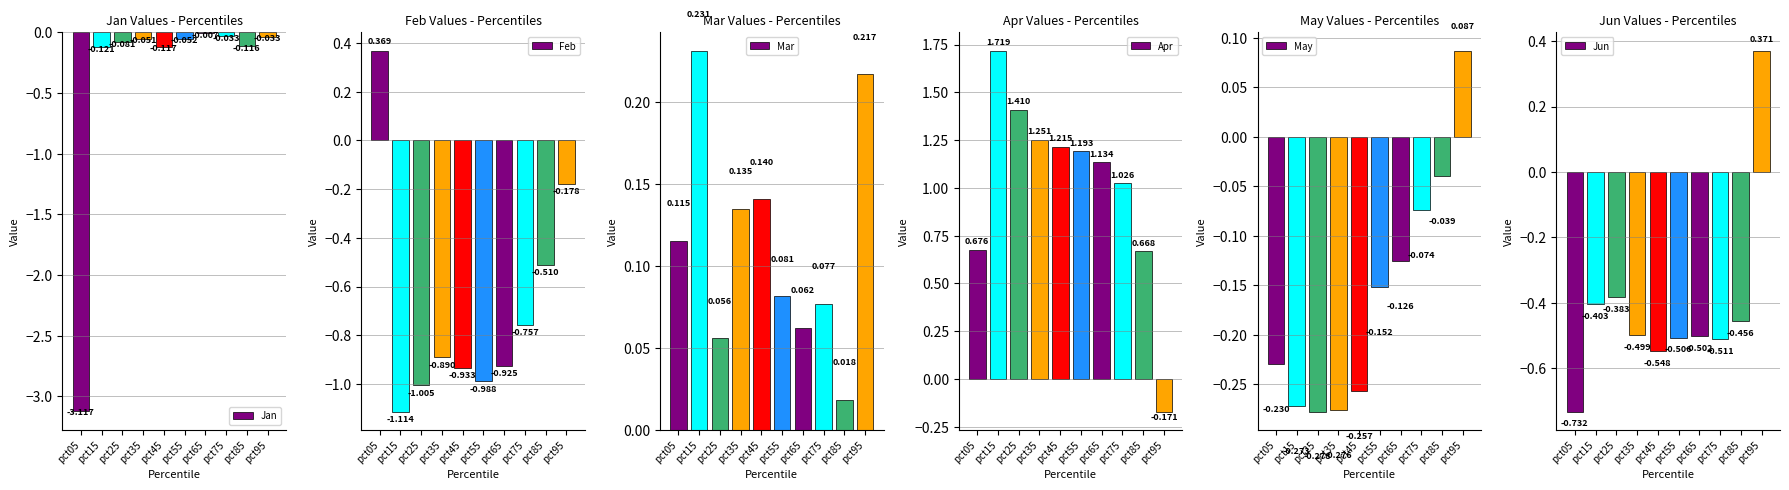

What is the sum of the Jan values at pct85 and pct95?

-0.1